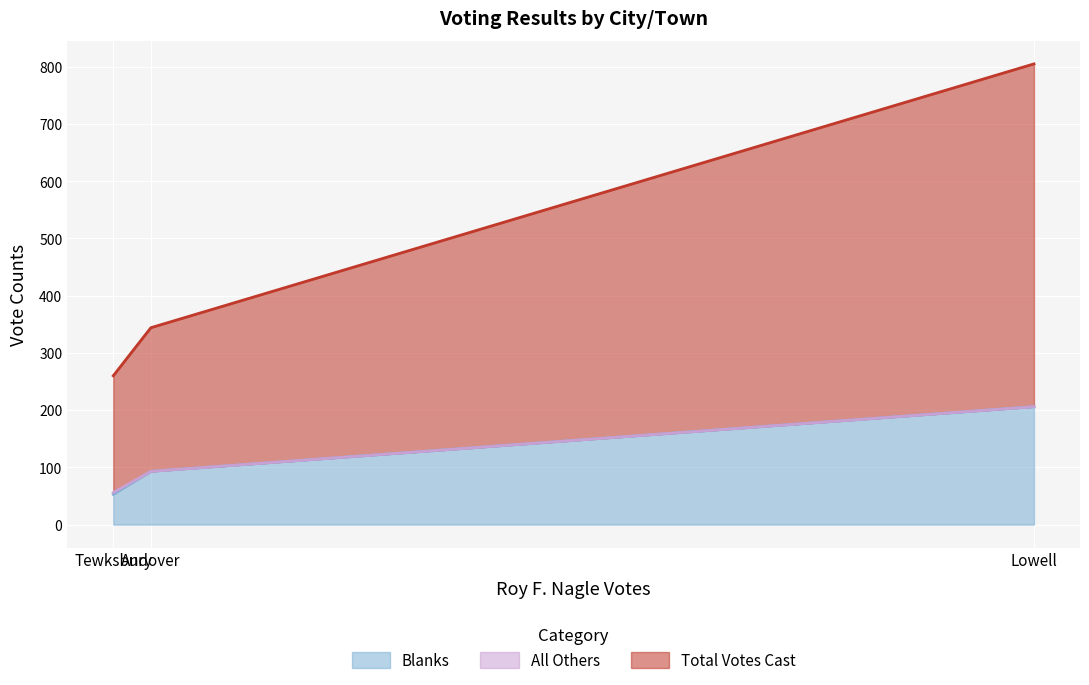

Which category has the highest value in the Total Votes Cast series?

Lowell